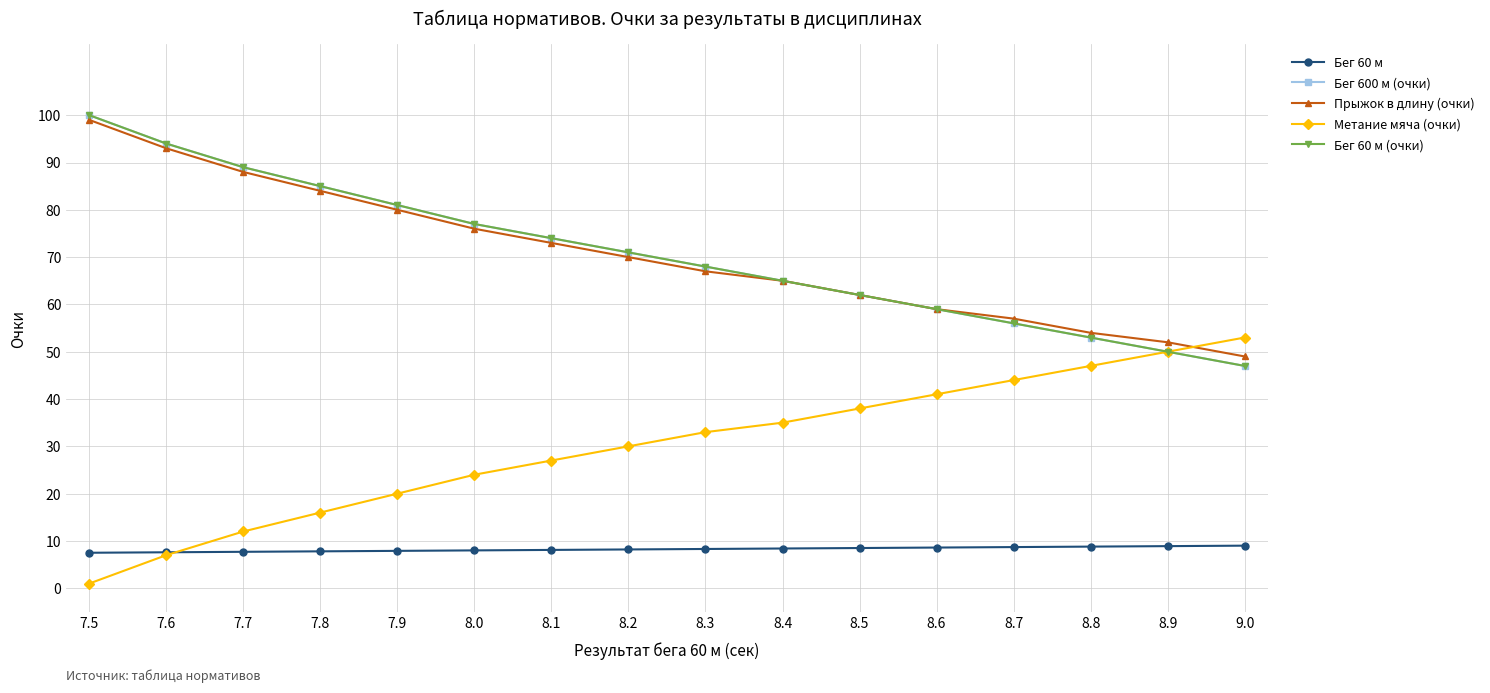

Reading left to right, extract all data points from this chart.

Бег 60 м: 7.5=7.5	7.6=7.6	7.7=7.7	7.8=7.8	7.9=7.9	8.0=8.0	8.1=8.1	8.2=8.2	8.3=8.3	8.4=8.4	8.5=8.5	8.6=8.6	8.7=8.7	8.8=8.8	8.9=8.9	9.0=9.0
Бег 600 м (очки): 7.5=100.0	7.6=94.0	7.7=89.0	7.8=85.0	7.9=81.0	8.0=77.0	8.1=74.0	8.2=71.0	8.3=68.0	8.4=65.0	8.5=62.0	8.6=59.0	8.7=56.0	8.8=53.0	8.9=50.0	9.0=47.0
Прыжок в длину (очки): 7.5=99.0	7.6=93.0	7.7=88.0	7.8=84.0	7.9=80.0	8.0=76.0	8.1=73.0	8.2=70.0	8.3=67.0	8.4=65.0	8.5=62.0	8.6=59.0	8.7=57.0	8.8=54.0	8.9=52.0	9.0=49.0
Метание мяча (очки): 7.5=1.0	7.6=7.0	7.7=12.0	7.8=16.0	7.9=20.0	8.0=24.0	8.1=27.0	8.2=30.0	8.3=33.0	8.4=35.0	8.5=38.0	8.6=41.0	8.7=44.0	8.8=47.0	8.9=50.0	9.0=53.0
Бег 60 м (очки): 7.5=100.0	7.6=94.0	7.7=89.0	7.8=85.0	7.9=81.0	8.0=77.0	8.1=74.0	8.2=71.0	8.3=68.0	8.4=65.0	8.5=62.0	8.6=59.0	8.7=56.0	8.8=53.0	8.9=50.0	9.0=47.0